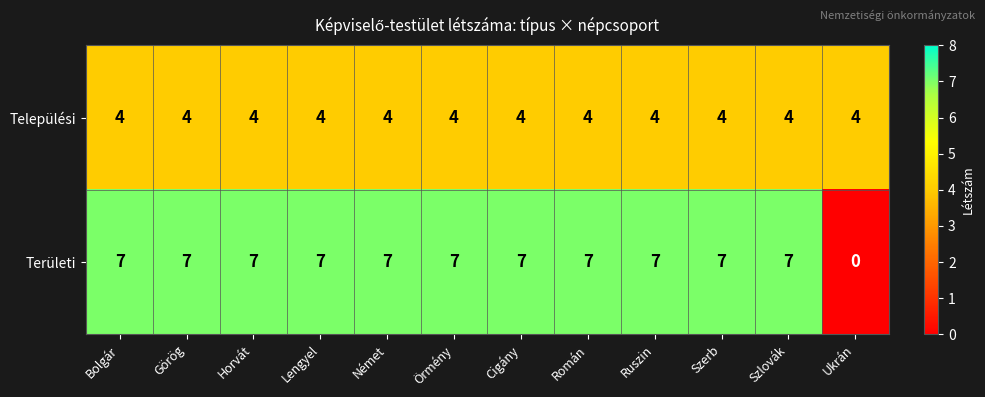

Rank the series by their maximum value, from lowest to highest.

Települési, Területi